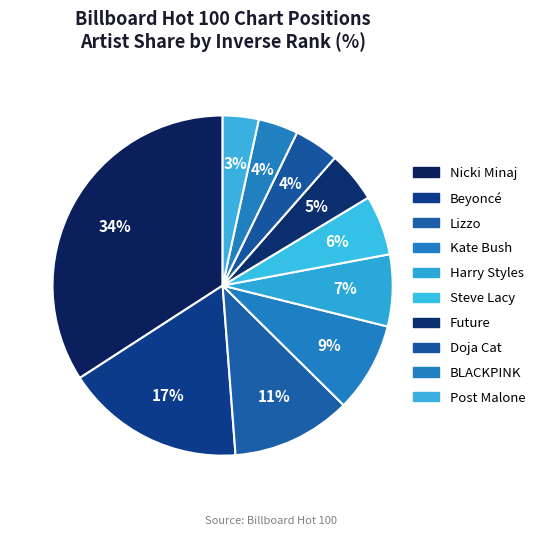

Is the sum of Future and Lizzo greater than half?

No